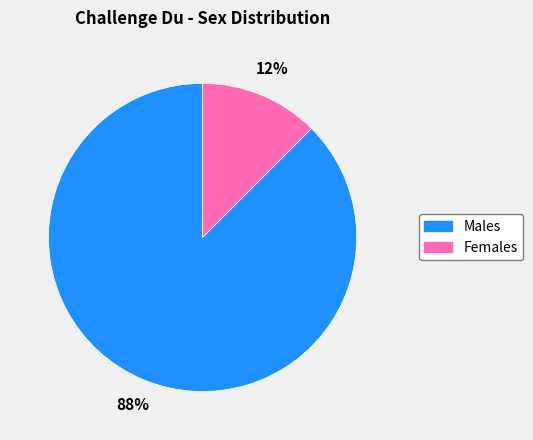

How many segments does this pie chart have?

2